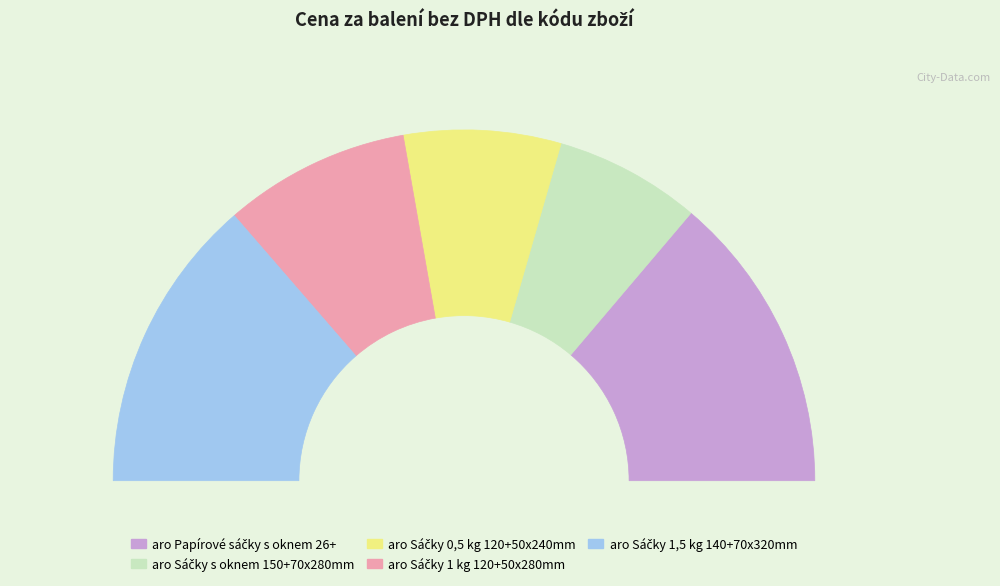

Count the number of slices in the pie.

5